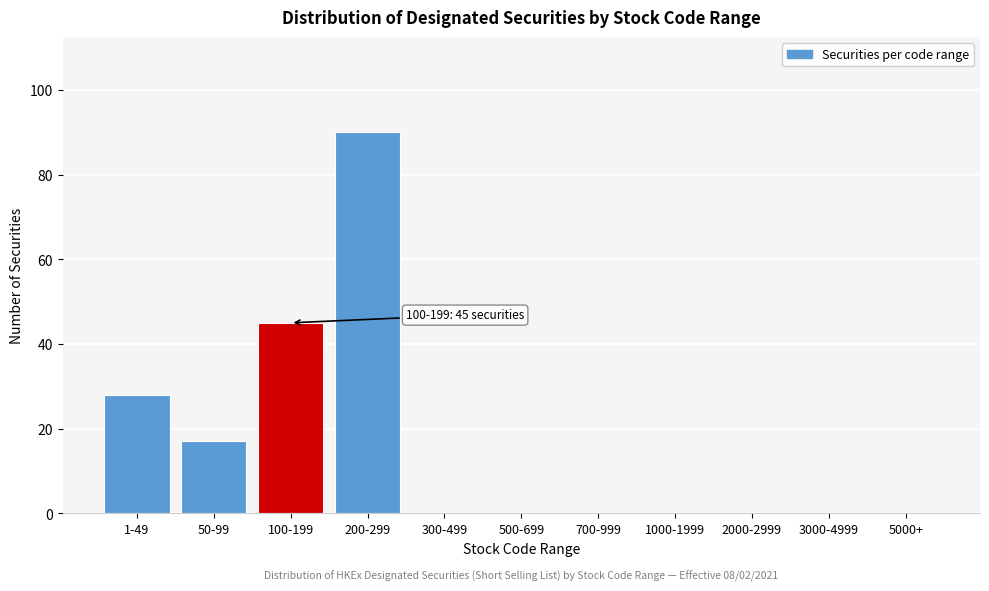

Reading right to left, extract all data points from this chart.

5000+=0	3000-4999=0	2000-2999=0	1000-1999=0	700-999=0	500-699=0	300-499=0	200-299=90	100-199=45	50-99=17	1-49=28